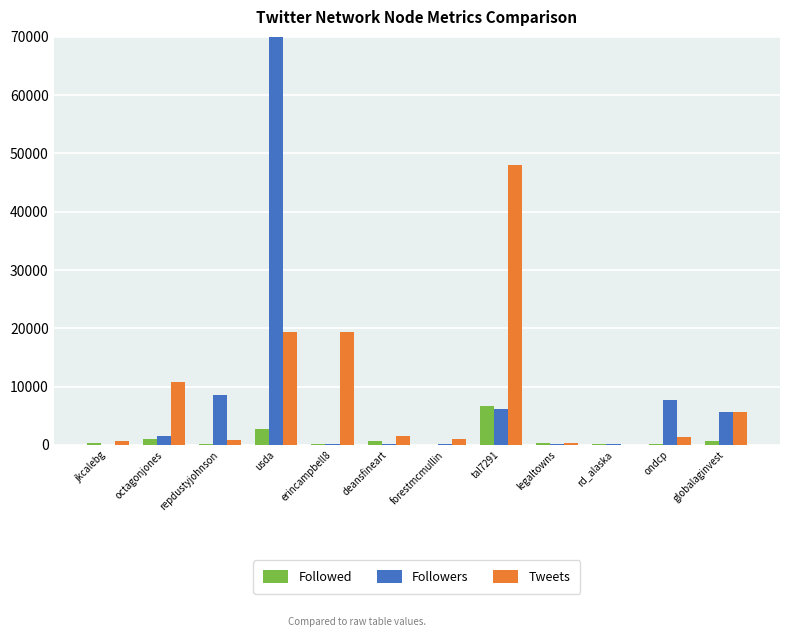

How many groups of bars are there?

12